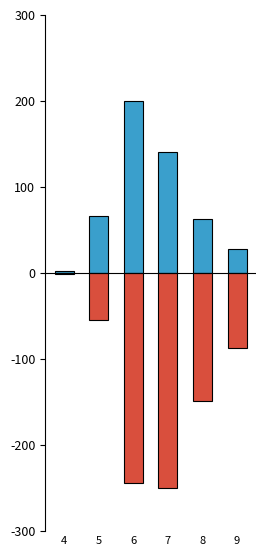

Which series has the largest total across all categories?

produit_nbre